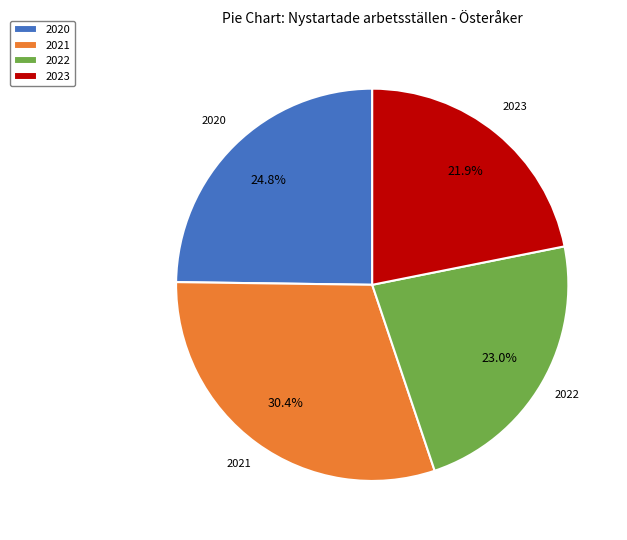

How many slices are in this pie chart?

4